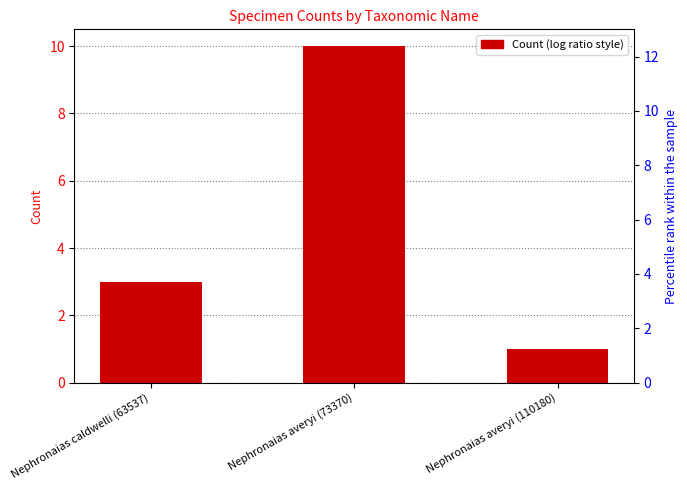

What is the maximum value shown in the chart?

10